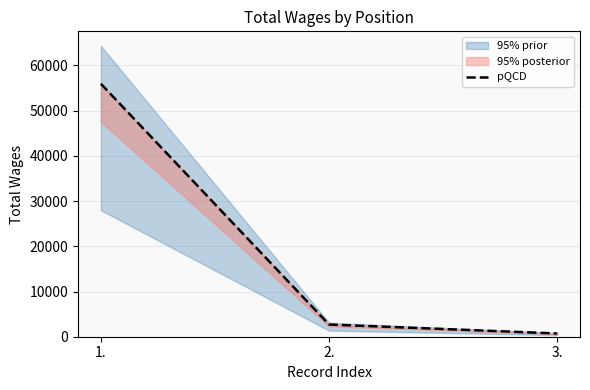

Reading left to right, list all the values displayed in this chart.

55952	2701	716